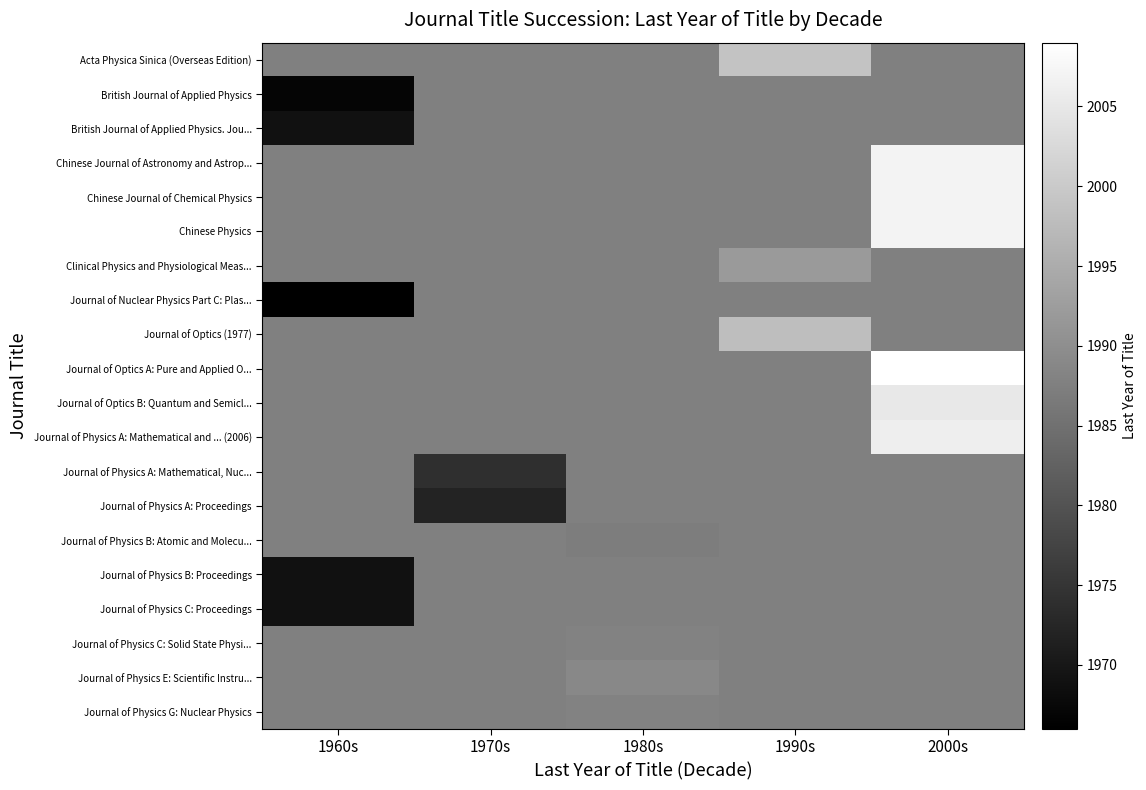

Count the number of categories in the chart.

5